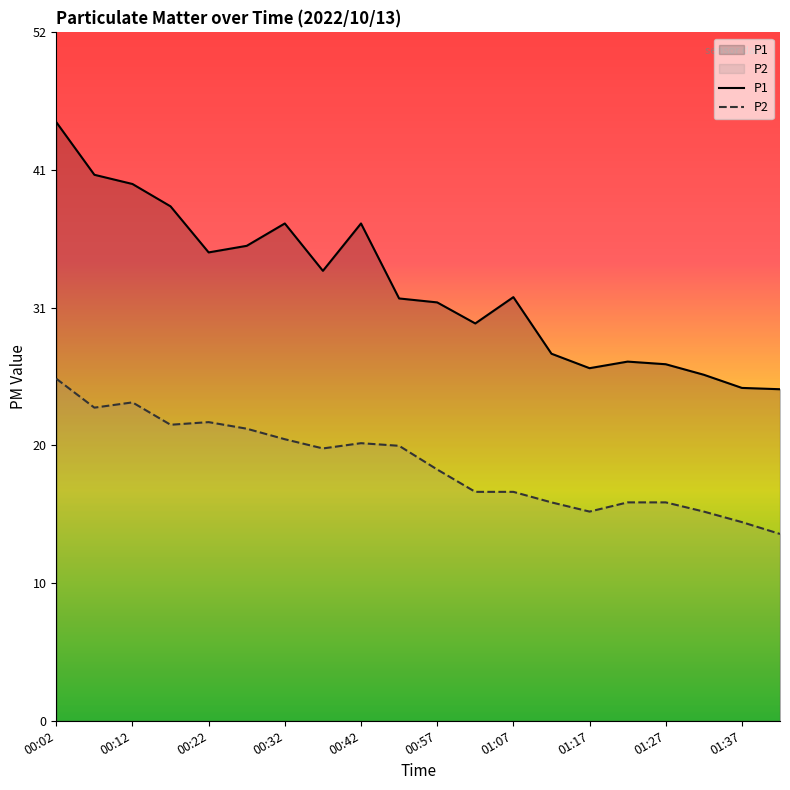

What is the difference between the second highest and minimum values in the P2 series?

10.0